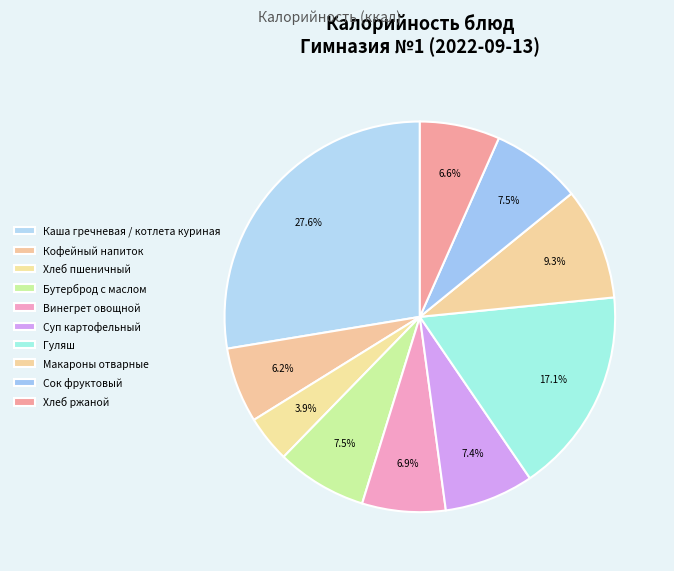

Which category has the biggest portion of the pie?

Каша гречневая / котлета куриная